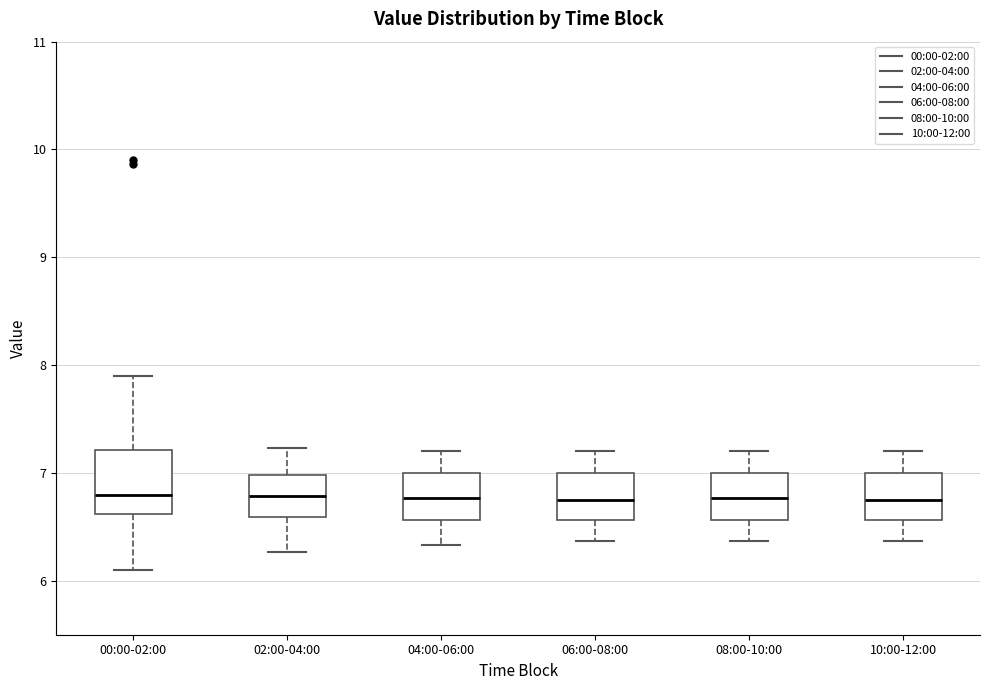

Where does the lower whisker of the box for 06:00-08:00 end on the y-axis? The values are not printed on the chart, so give them approximately, as read against the axis.

6.4